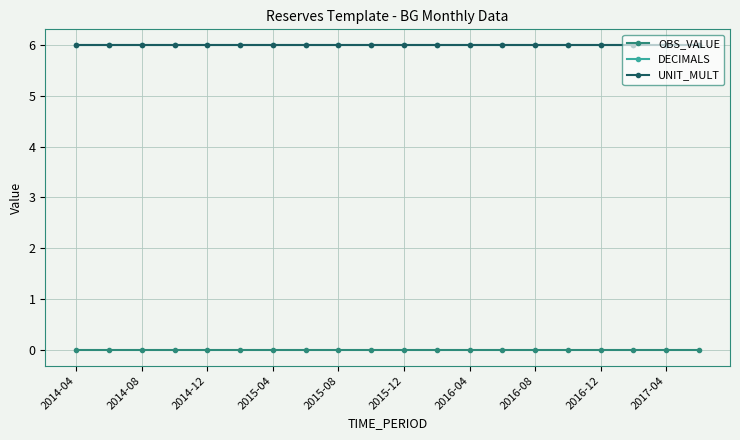

Is this an area chart (filled region under the line)?

No